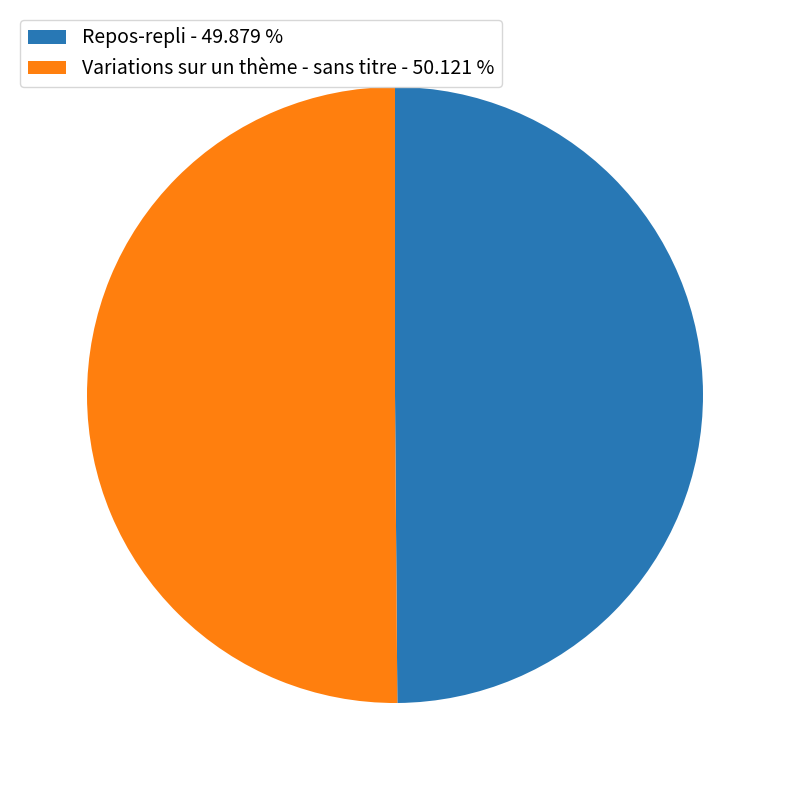

Approximately how many times larger is the value at Repos-repli - 49.879 % compared to Variations sur un thème - sans titre - 50.121 %?

1.0